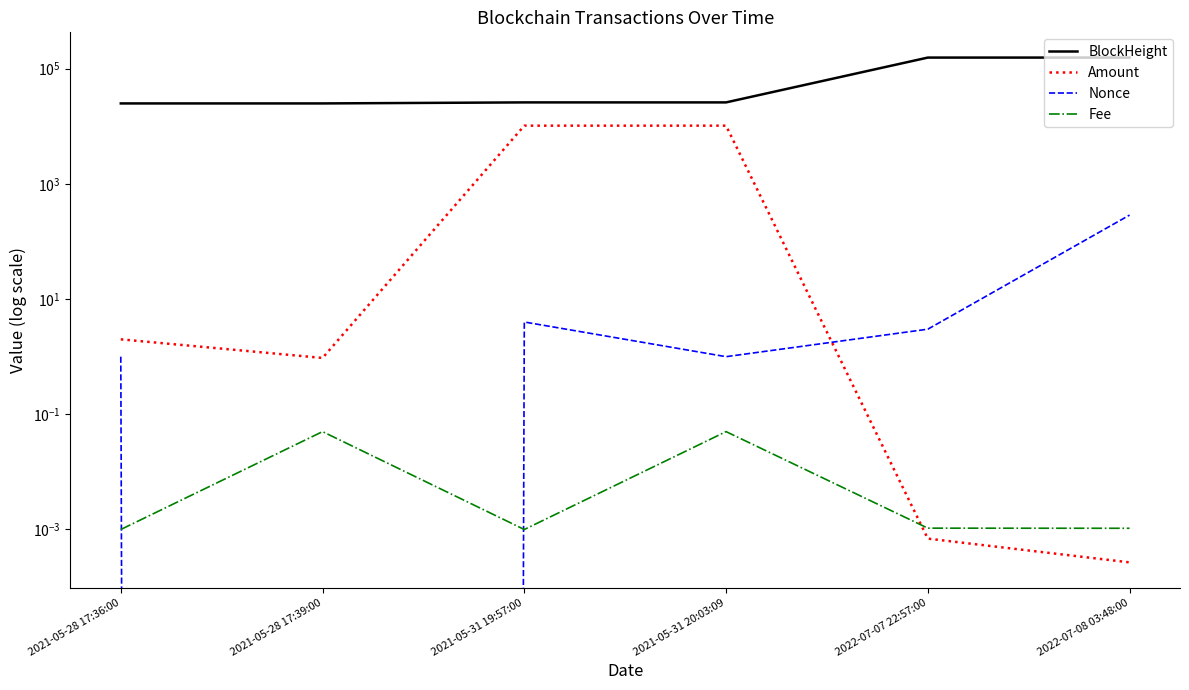

Where is the first local minimum for Nonce?

2021-05-28 17:39:00